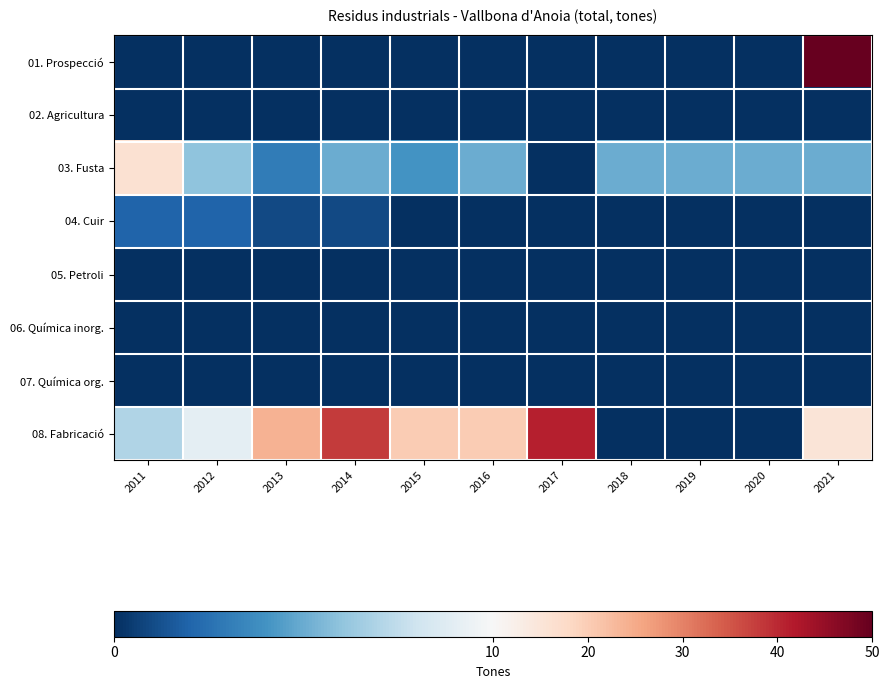

Reading right to left, what are all the values shown in this chart?

01. Prospecció: 2021=50	2020=0	2019=0	2018=0	2017=0	2016=0	2015=0	2014=0	2013=0	2012=0	2011=0
02. Agricultura: 2021=0	2020=0	2019=0	2018=0	2017=0	2016=0	2015=0	2014=0	2013=0	2012=0	2011=0
03. Fusta: 2021=5	2020=5	2019=5	2018=5	2017=0	2016=5	2015=4	2014=5	2013=3	2012=6	2011=16
04. Cuir: 2021=0	2020=0	2019=0	2018=0	2017=0	2016=0	2015=0	2014=1	2013=1	2012=2	2011=2
05. Petroli: 2021=0	2020=0	2019=0	2018=0	2017=0	2016=0	2015=0	2014=0	2013=0	2012=0	2011=0
06. Química inorg.: 2021=0	2020=0	2019=0	2018=0	2017=0	2016=0	2015=0	2014=0	2013=0	2012=0	2011=0
07. Química org.: 2021=0	2020=0	2019=0	2018=0	2017=0	2016=0	2015=0	2014=0	2013=0	2012=0	2011=0
08. Fabricació: 2021=15	2020=0	2019=0	2018=0	2017=41	2016=20	2015=20	2014=38	2013=24	2012=9	2011=7